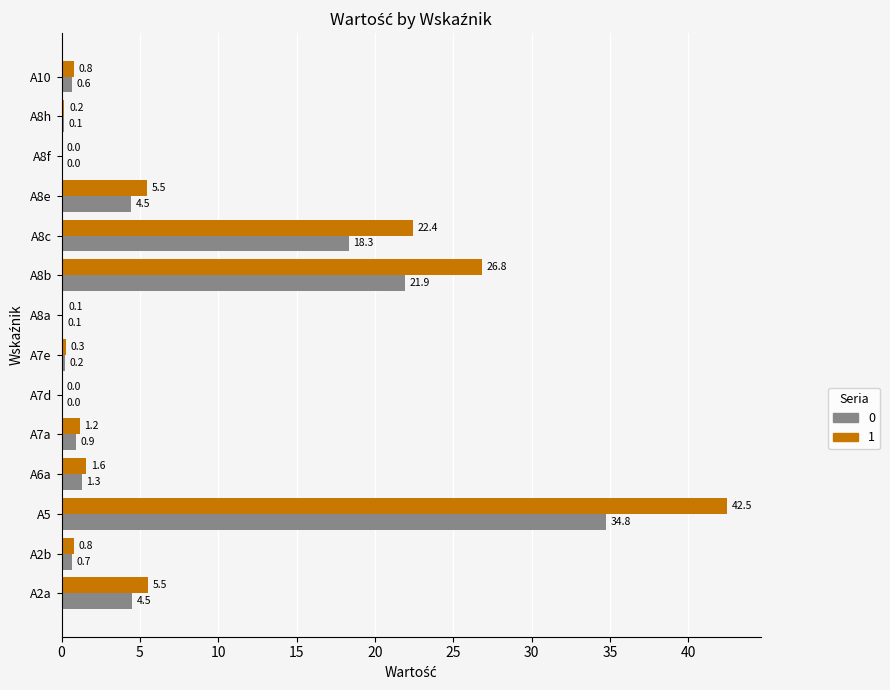

What is the maximum value for 1?

42.5